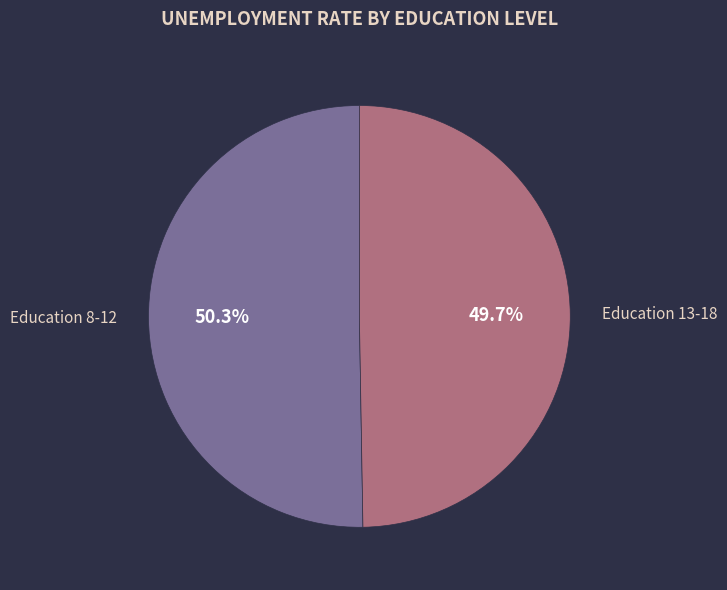

Count the number of slices in the pie.

2